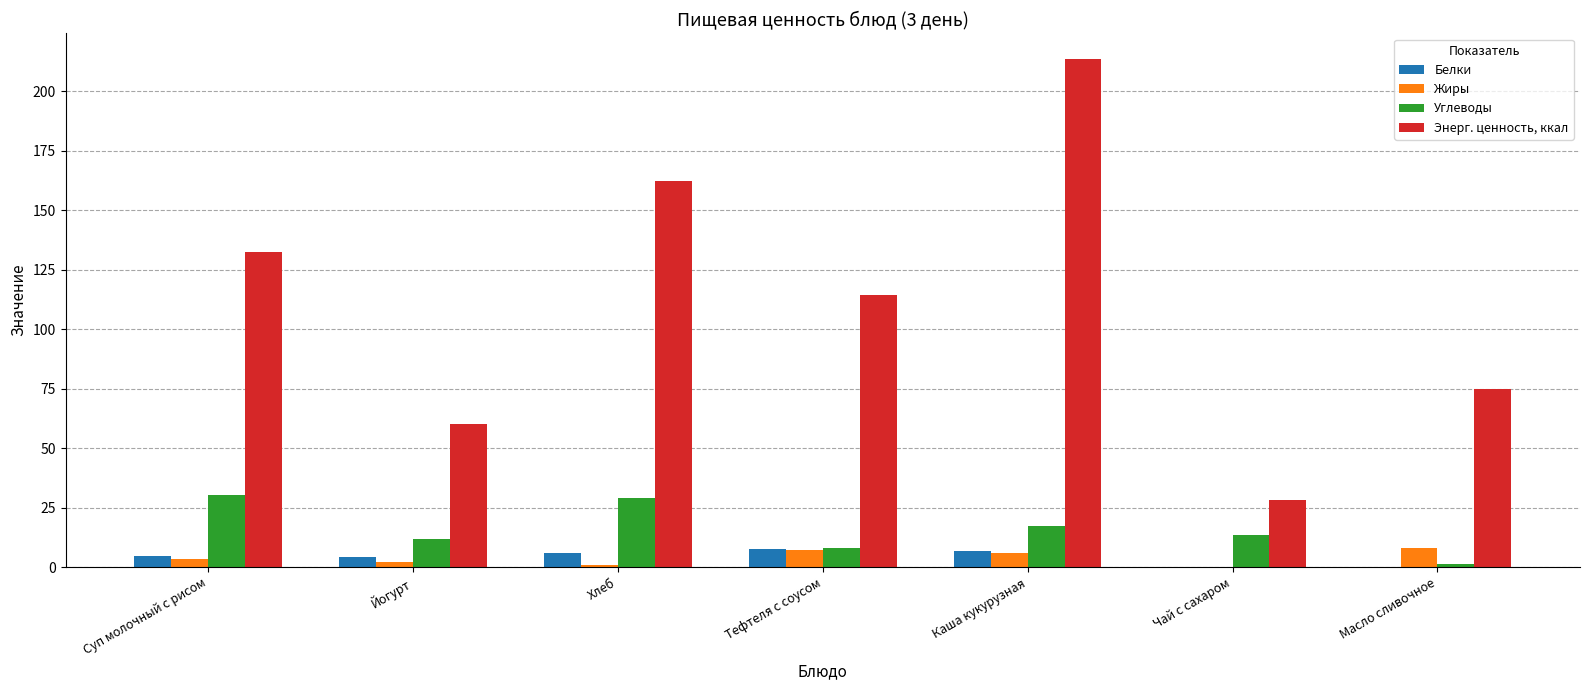

What are all the series names shown in the legend?

Белки, Жиры, Углеводы, Энерг. ценность, ккал